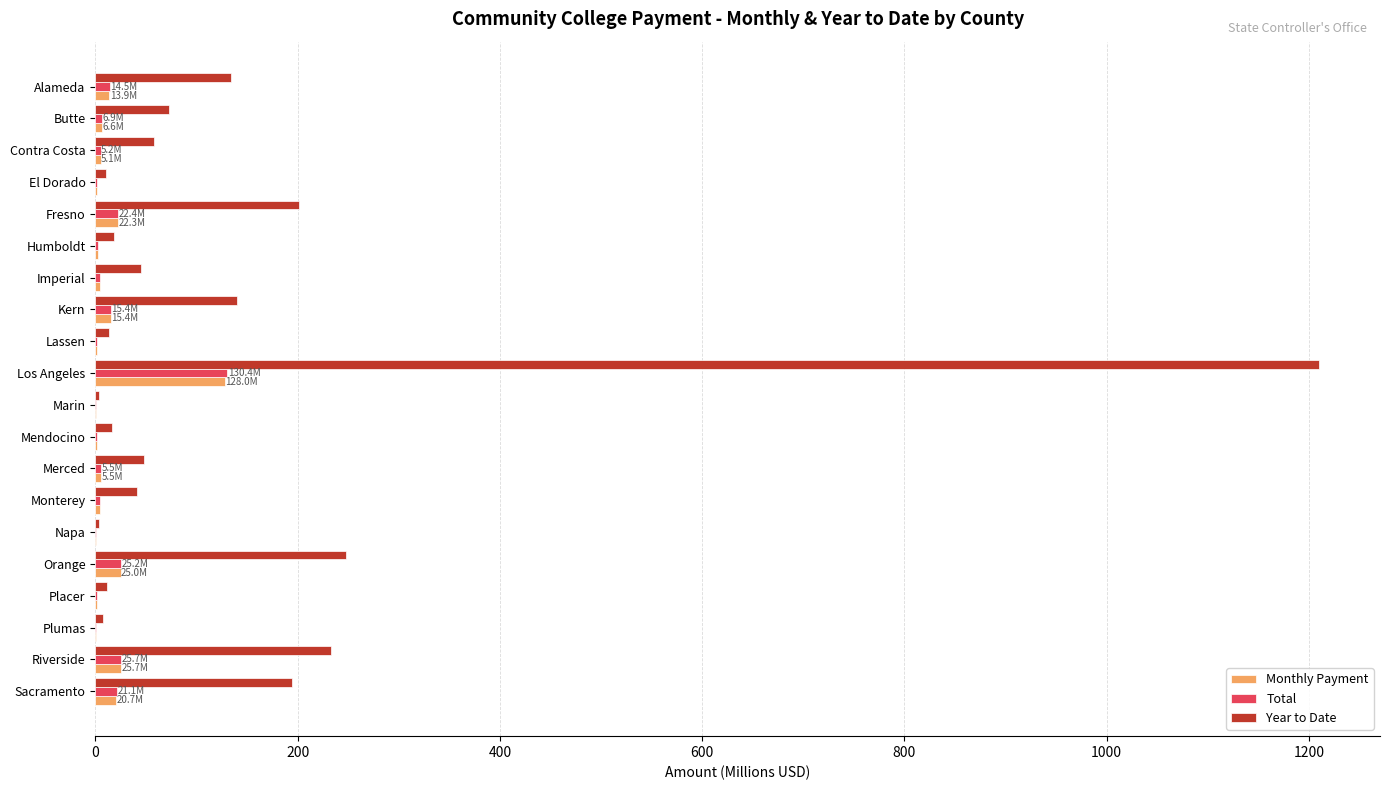

At which category is the sum across all series the highest?

Los Angeles